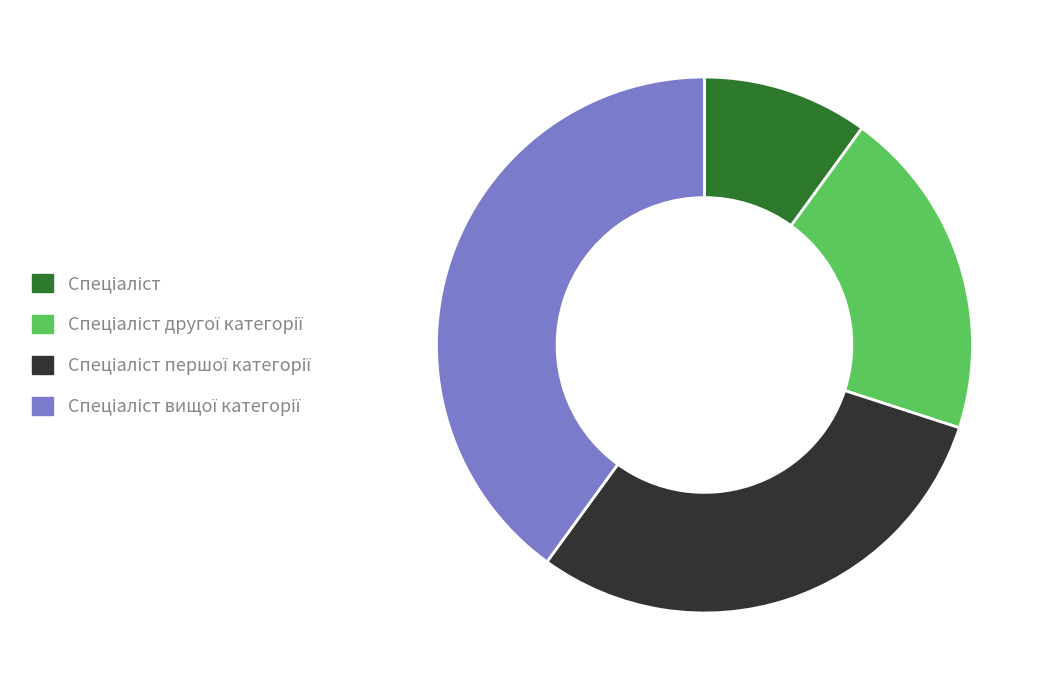

Is there a majority slice in this chart?

No